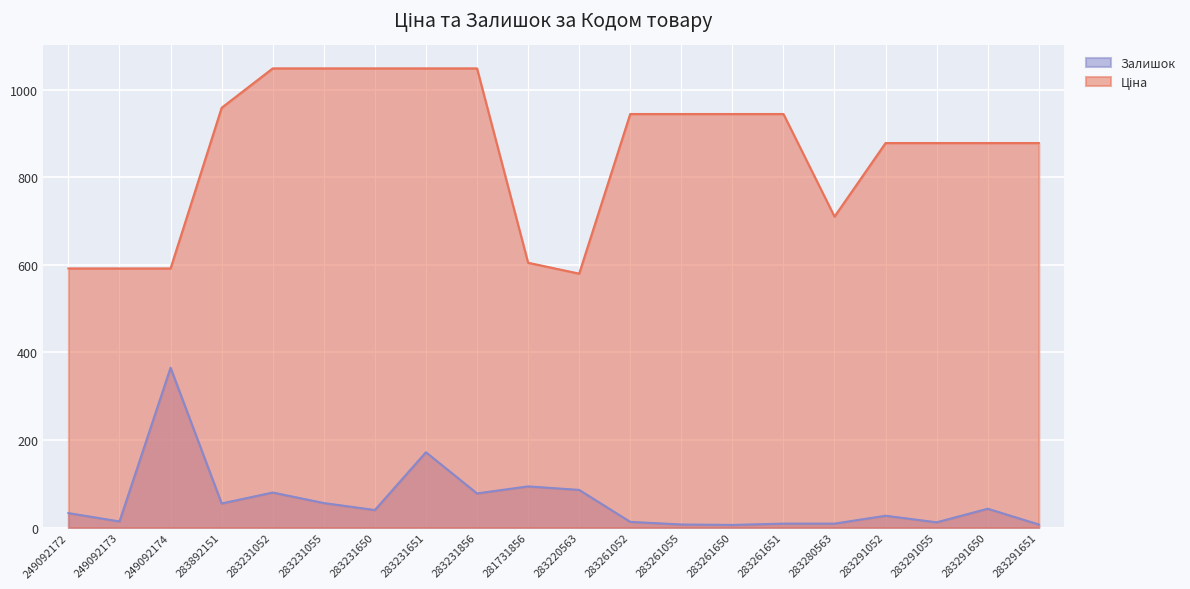

At which category is the sum across all series the highest?

283231651